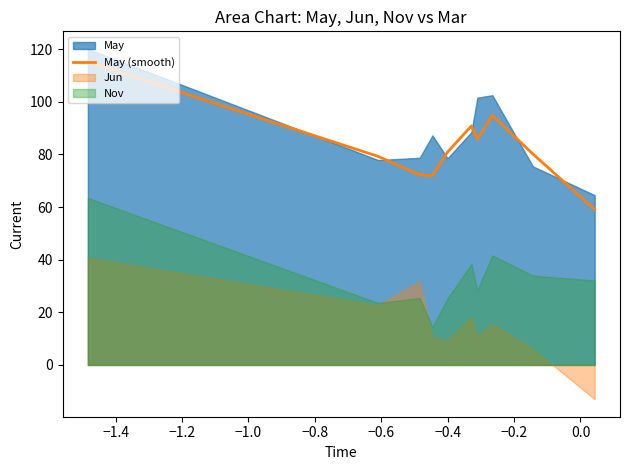

What is the average value?

83.0